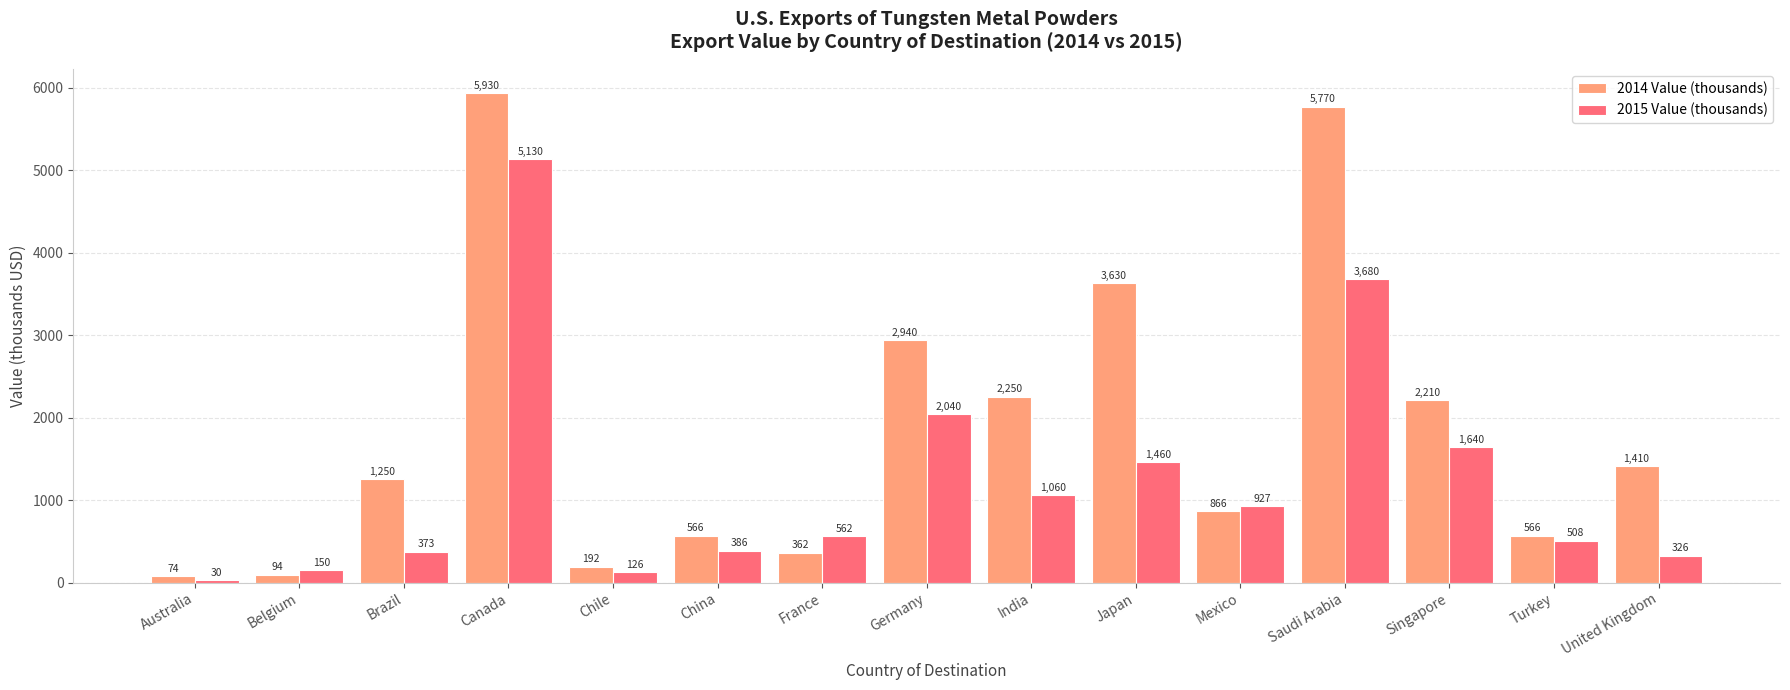

Reading left to right, what are all the values shown in this chart?

2014 Value (thousands): 74	94	1250	5930	192	566	362	2940	2250	3630	866	5770	2210	566	1410
2015 Value (thousands): 30	150	373	5130	126	386	562	2040	1060	1460	927	3680	1640	508	326